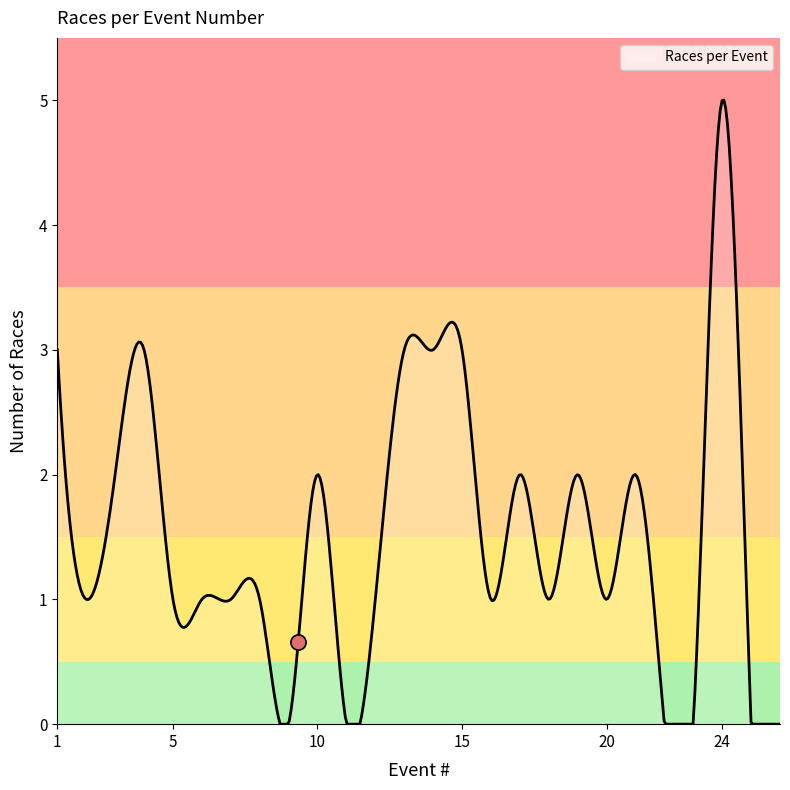

What is the maximum value shown in the chart?

5.0